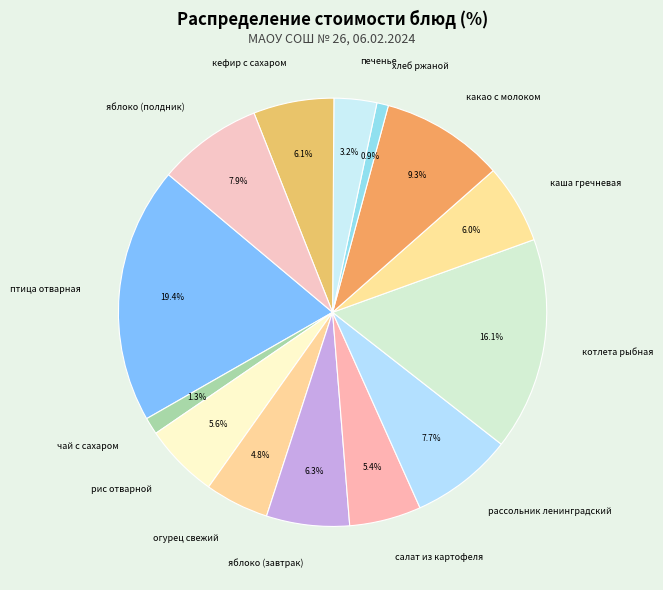

How many slices are in this pie chart?

14